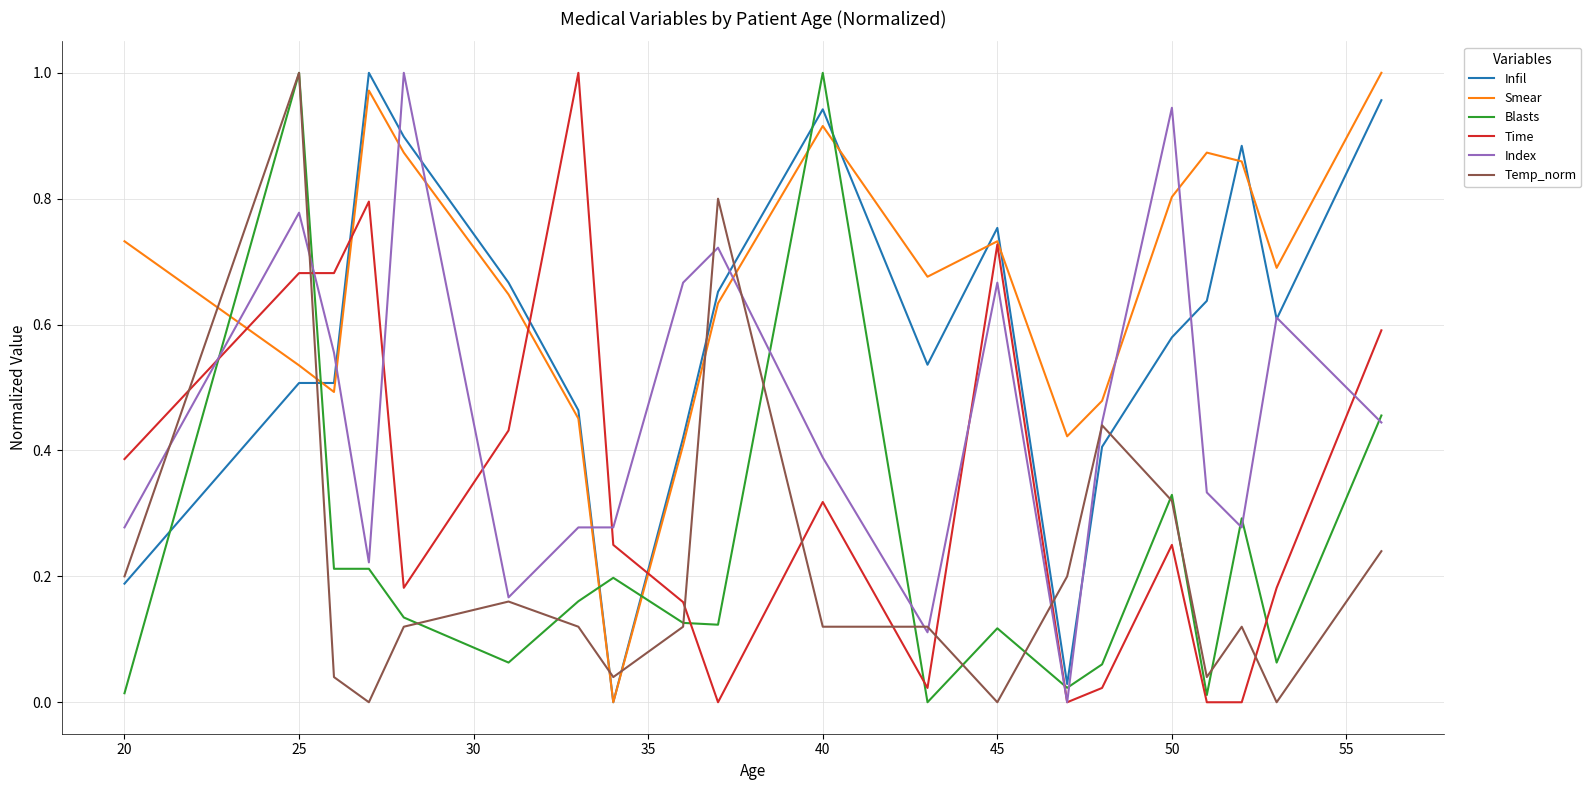

True or false: Temp_norm and Time intersect in this chart.

True